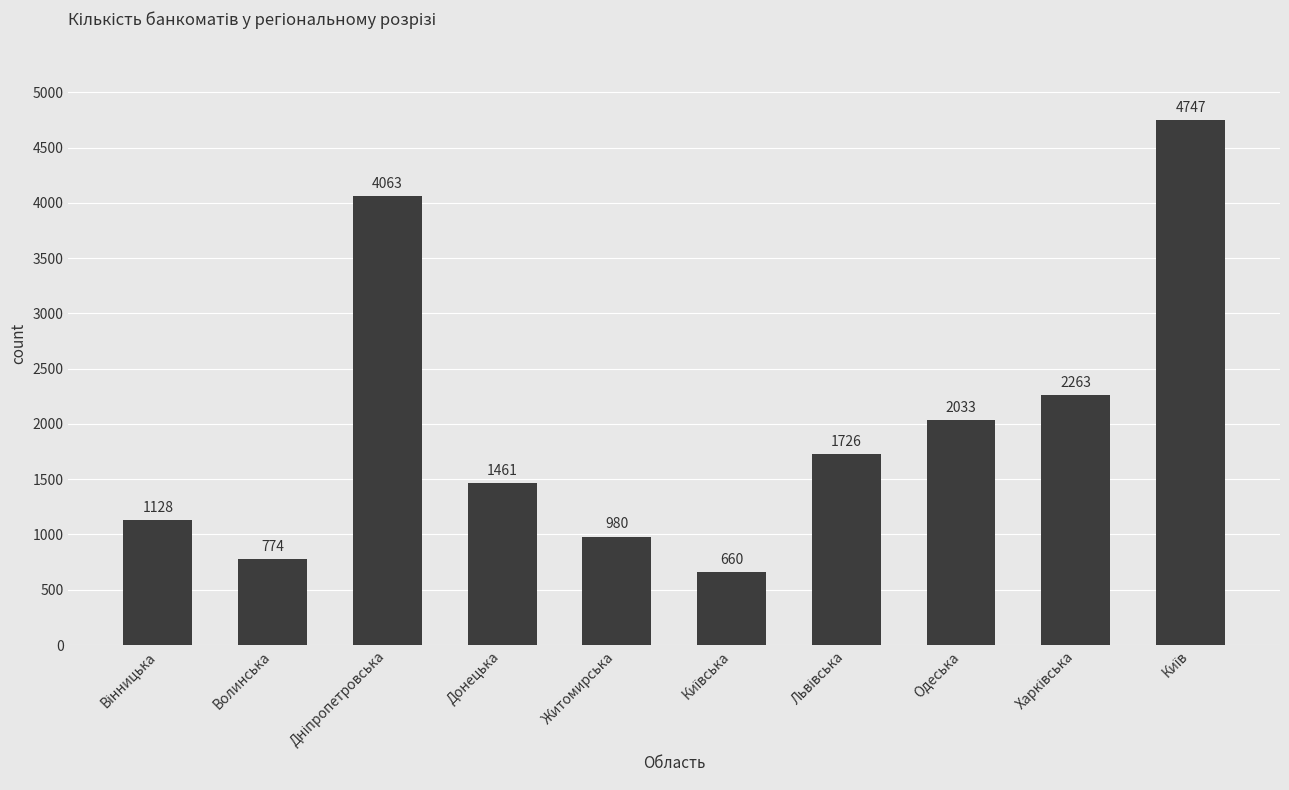

Count the number of categories in the chart.

10